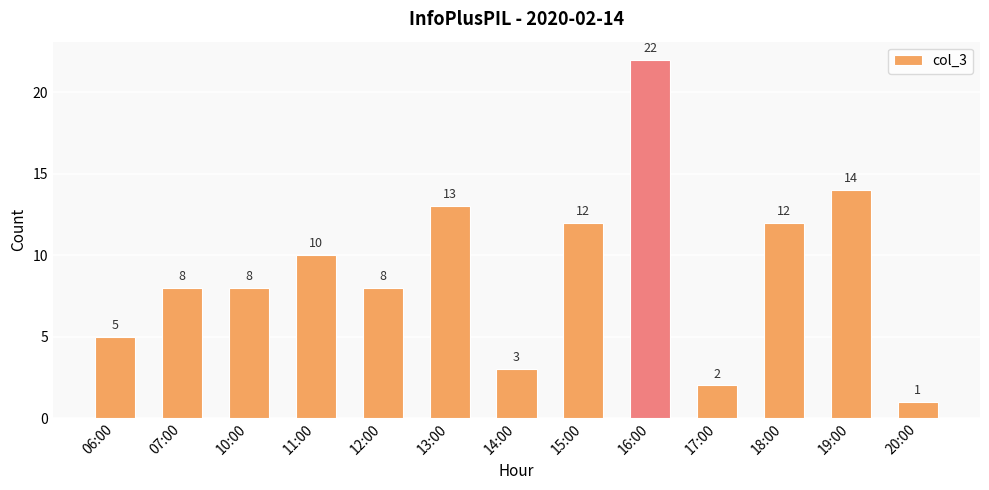

What is the label of the 3rd bar from the left?

10:00